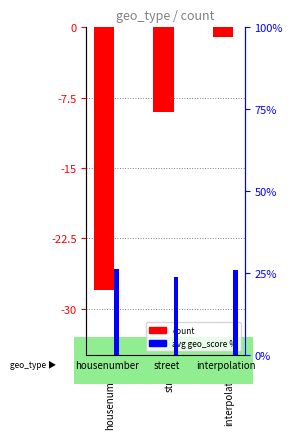

What is the label of the 3rd bar from the left?

interpolation